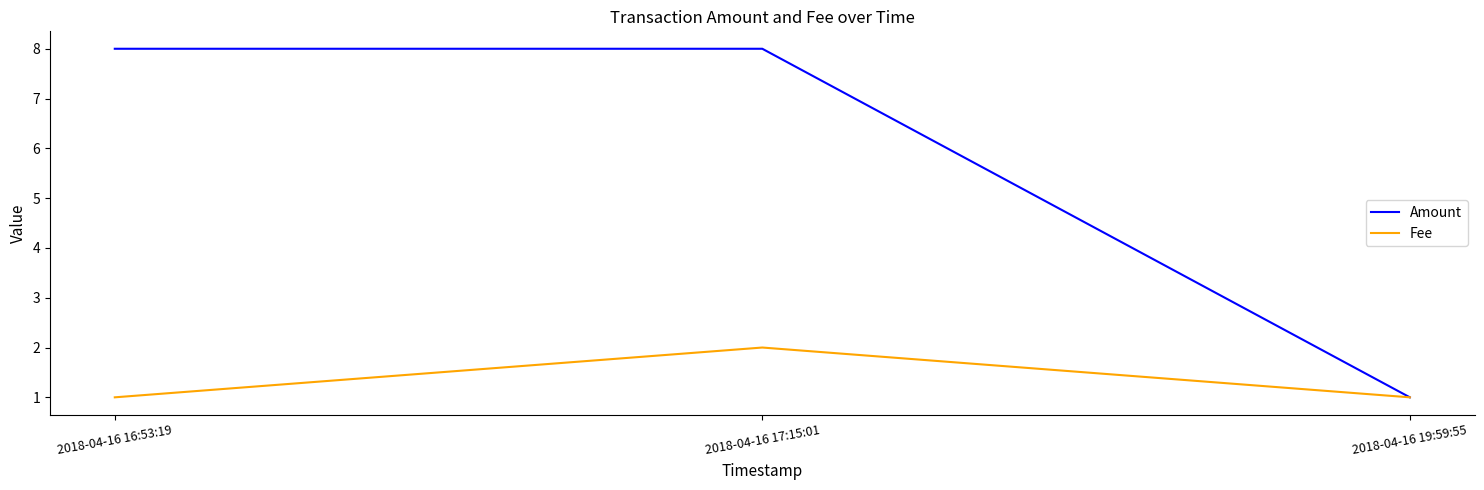

Count the number of categories in the chart.

3